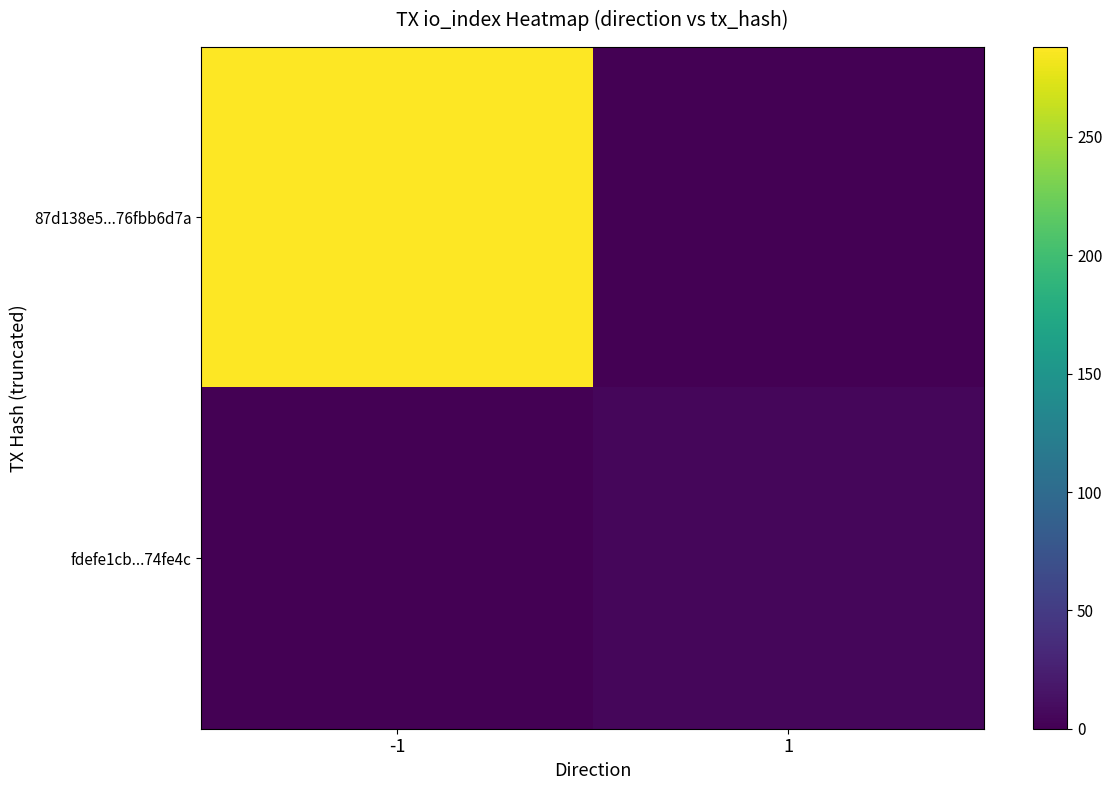

Which label corresponds to the smallest value in the chart?

1